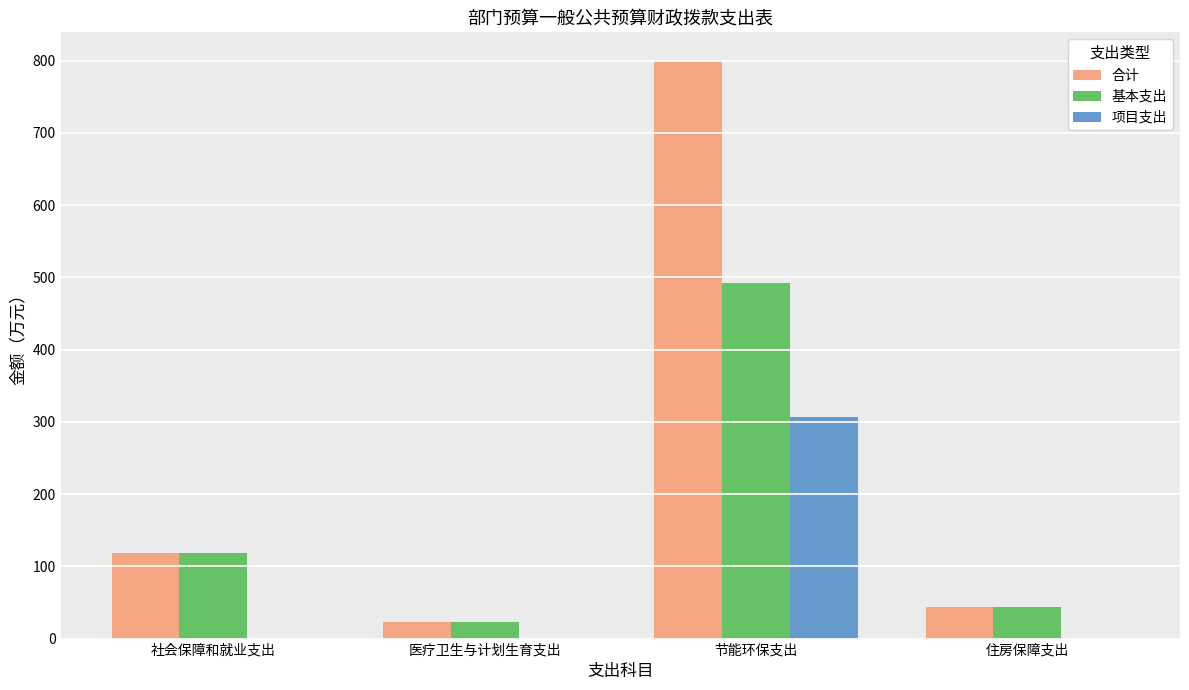

What is the maximum value for 基本支出?

492.1